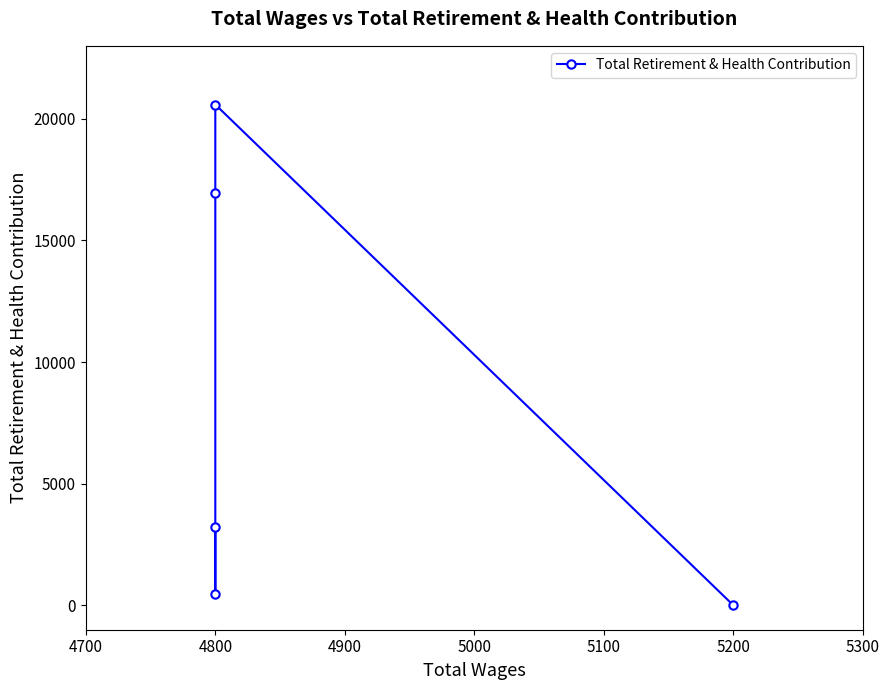

How many lines are shown in the chart?

1